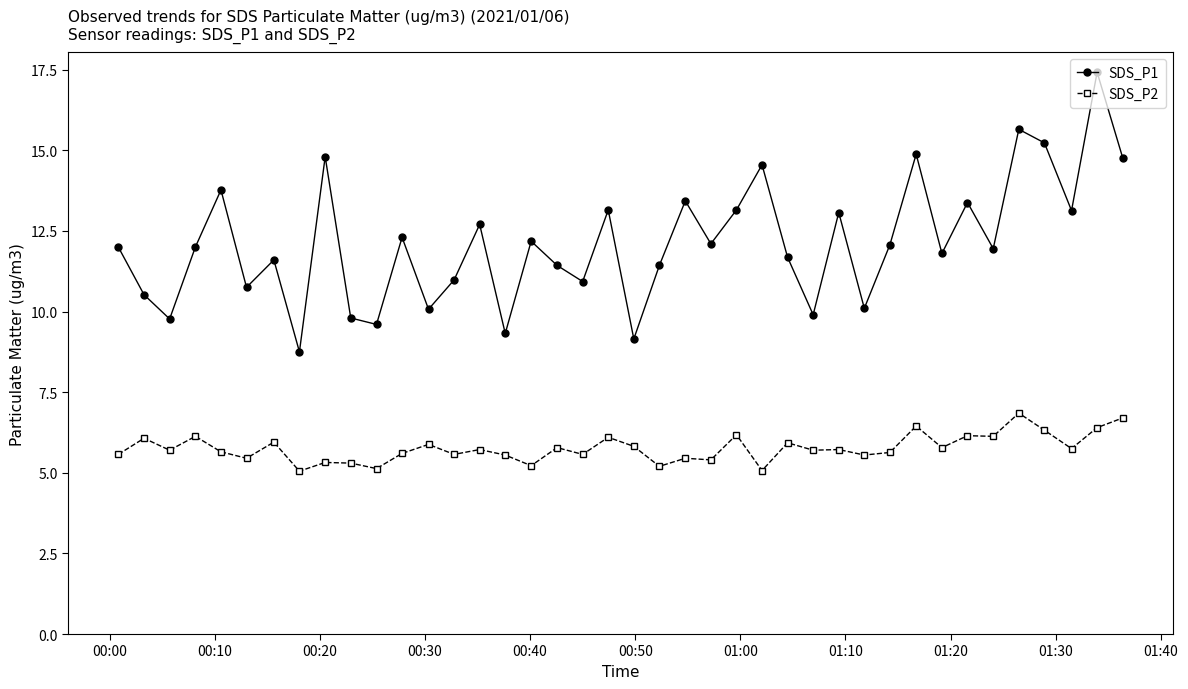

True or false: SDS_P1 and SDS_P2 intersect in this chart.

False